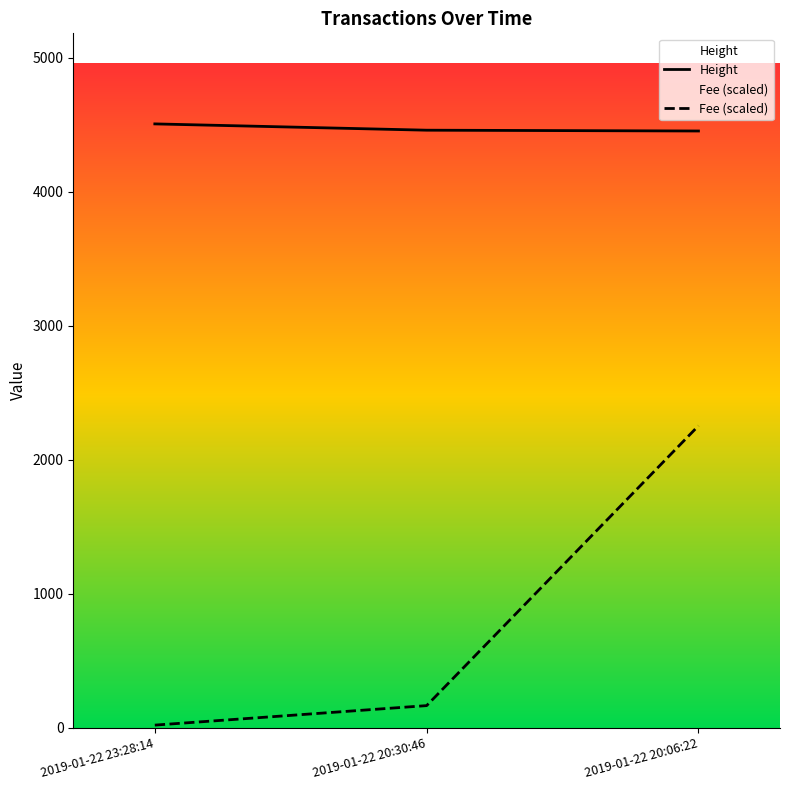

At which category does the chart reach its peak across all series?

2019-01-22 23:28:14